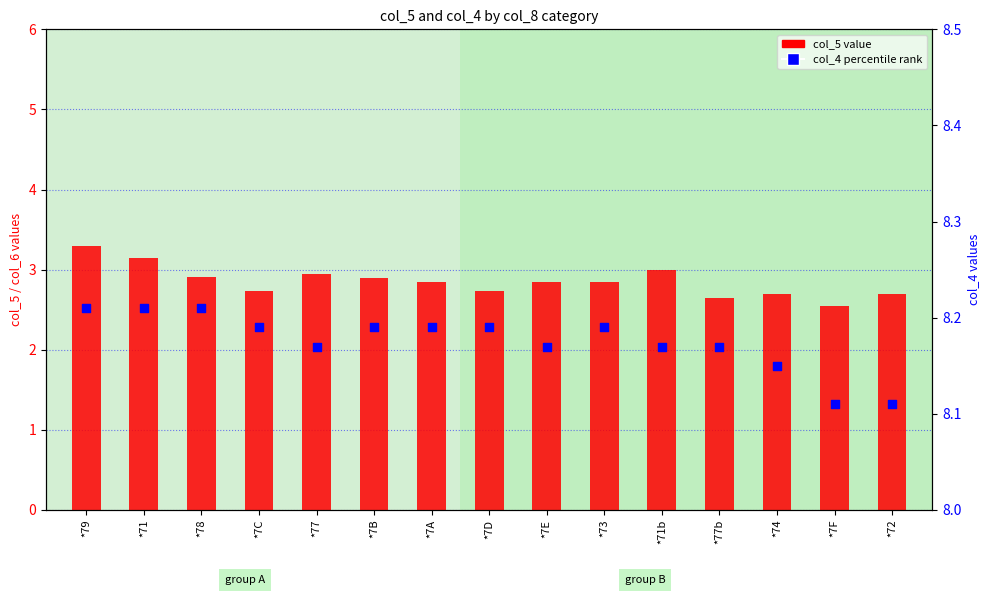

Which series has the largest total across all categories?

col_4 (percentile rank)